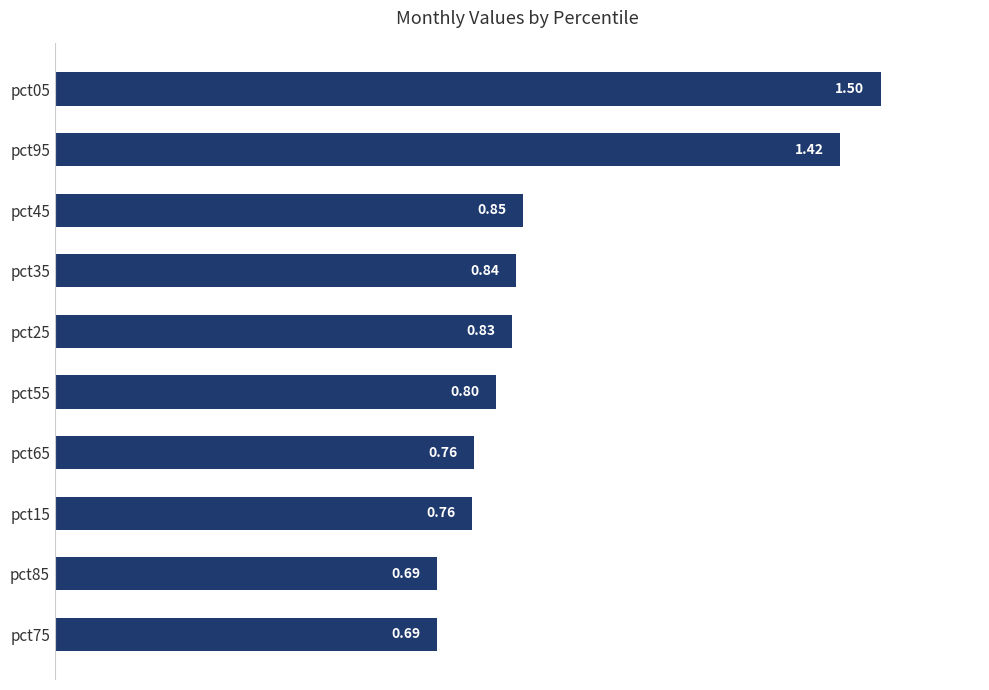

Between pct35 and pct95, which is larger?

pct95